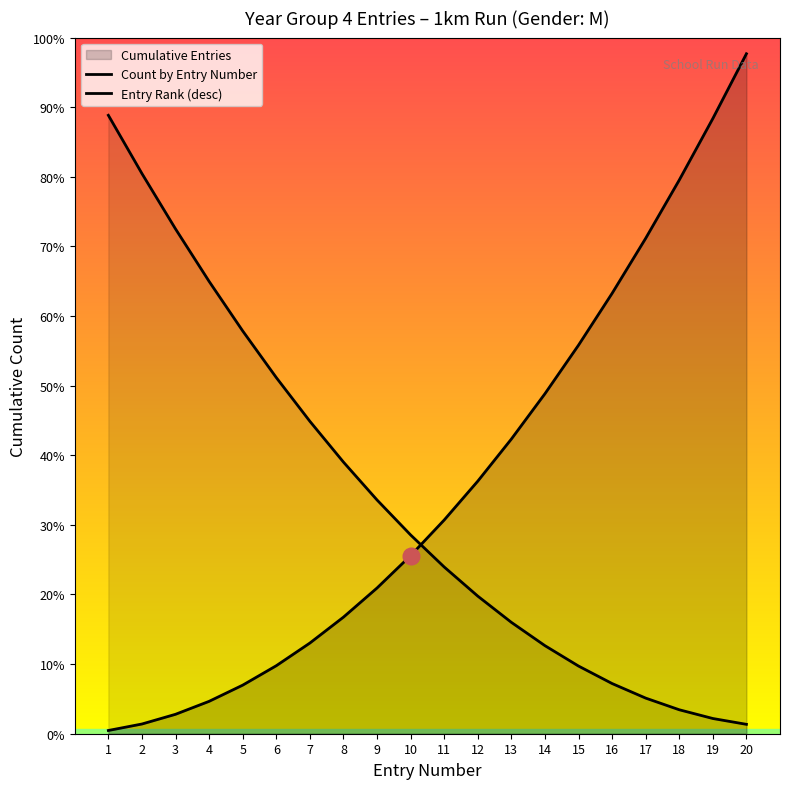

At which label is Count by Entry Number closest to 105?

14